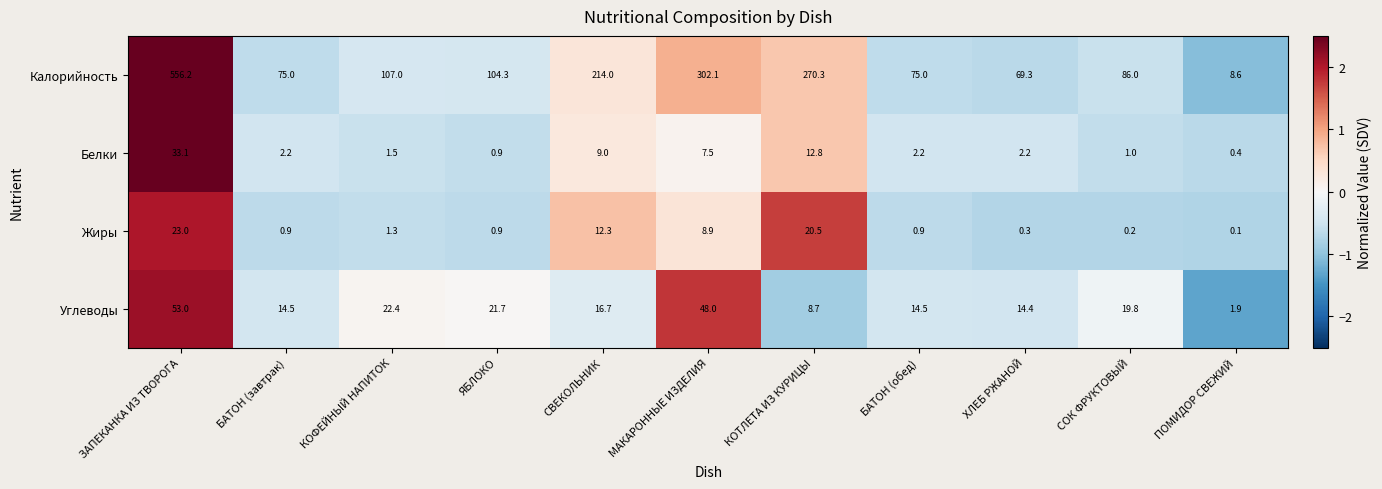

How many categories are shown in the chart?

11